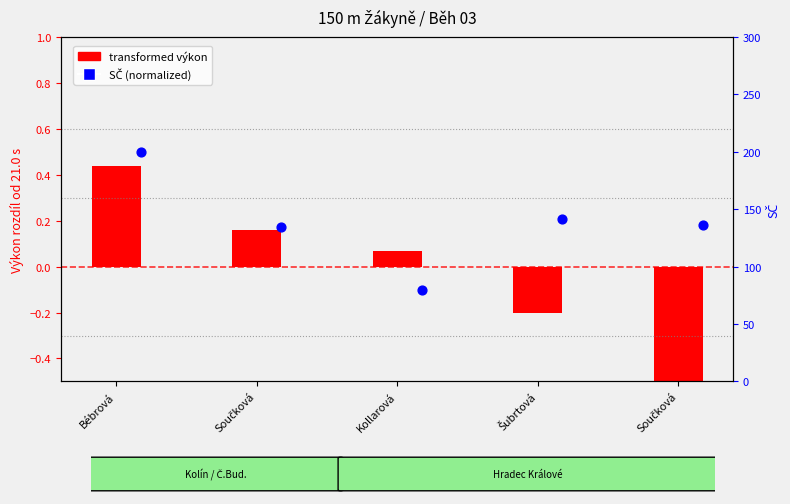

What is the total value across all series at Bébrová?

0.9